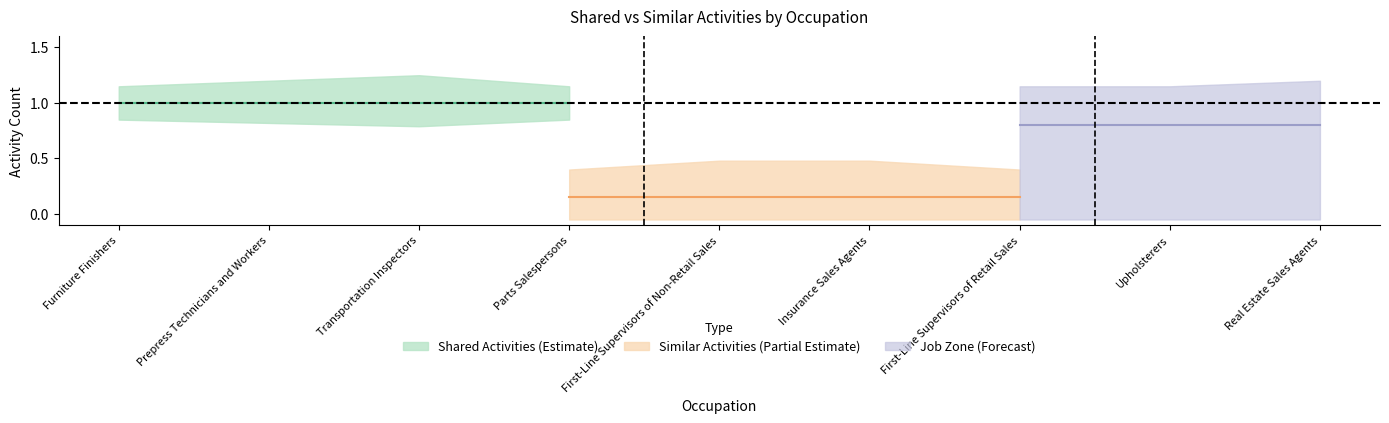

What is the label of the 2nd point from the right?

Upholsterers